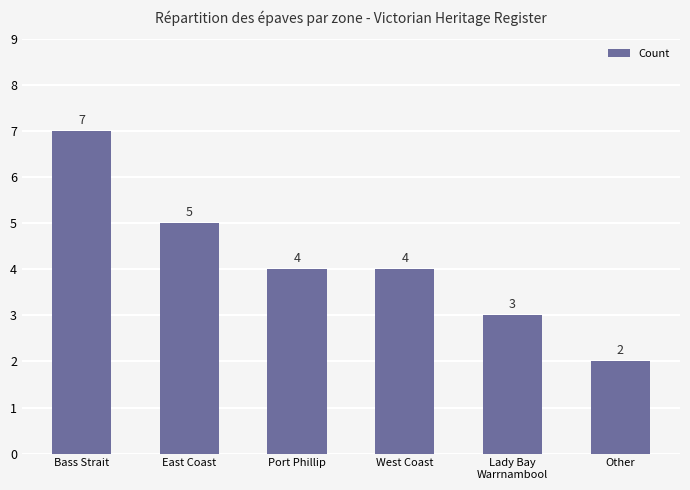

Which label corresponds to the smallest value in the chart?

Other